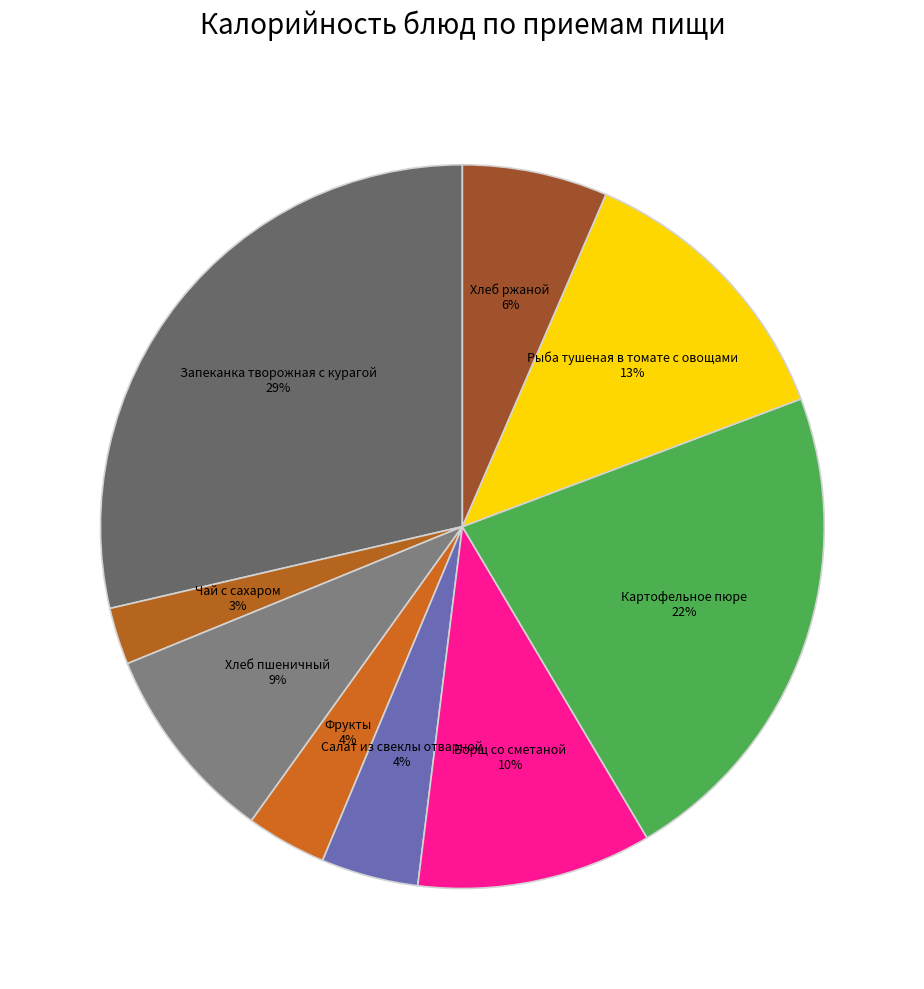

How many slices are in this pie chart?

9